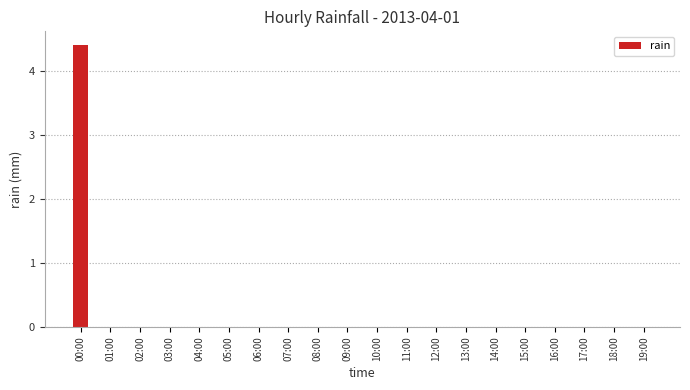

The chart shows a value of -1.5 at 15:00. True or false?

False